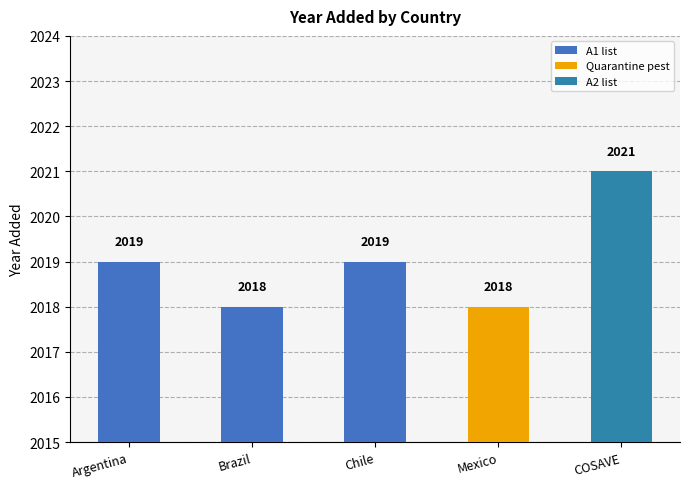

The value at Chile is 2019. True or false?

True